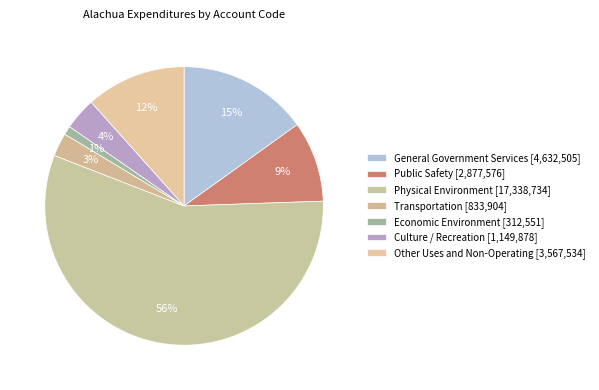

To the nearest percent, what percentage of the pie is Public Safety?

9%